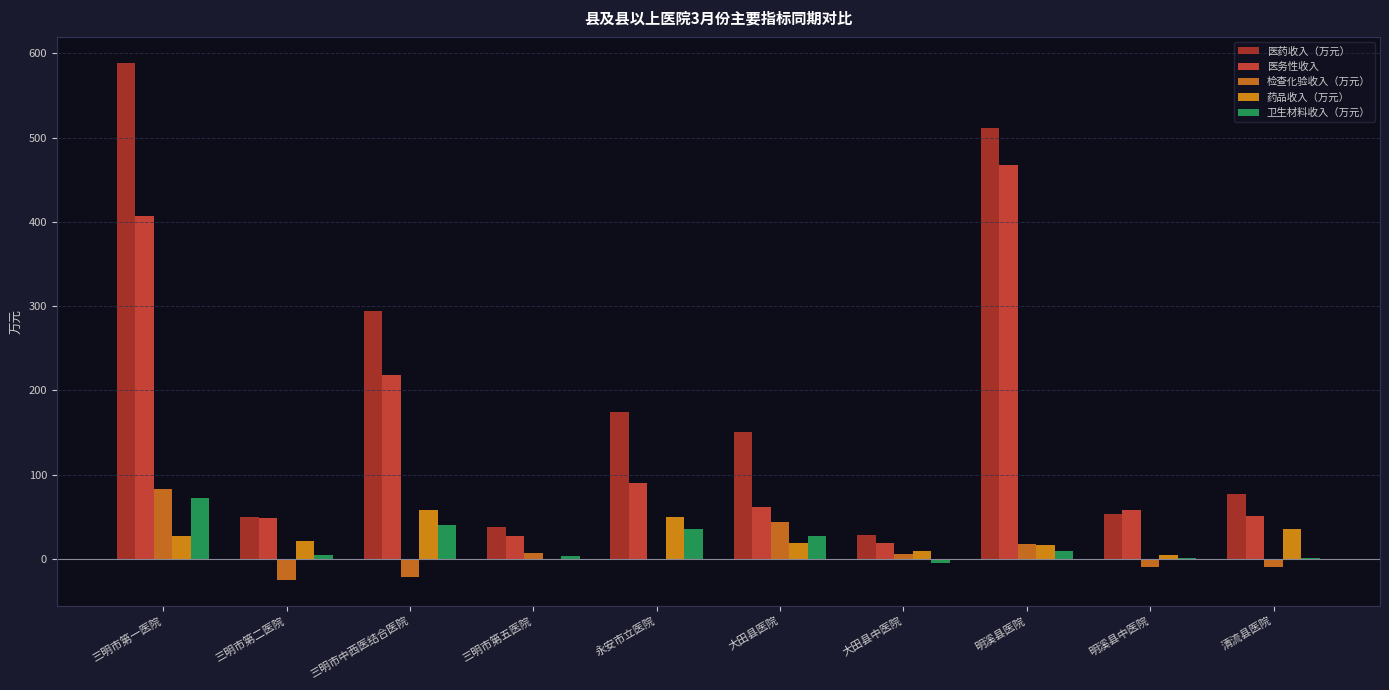

What is the value of the 检查化验收入（万元） bar at the 8th from the left?

17.9